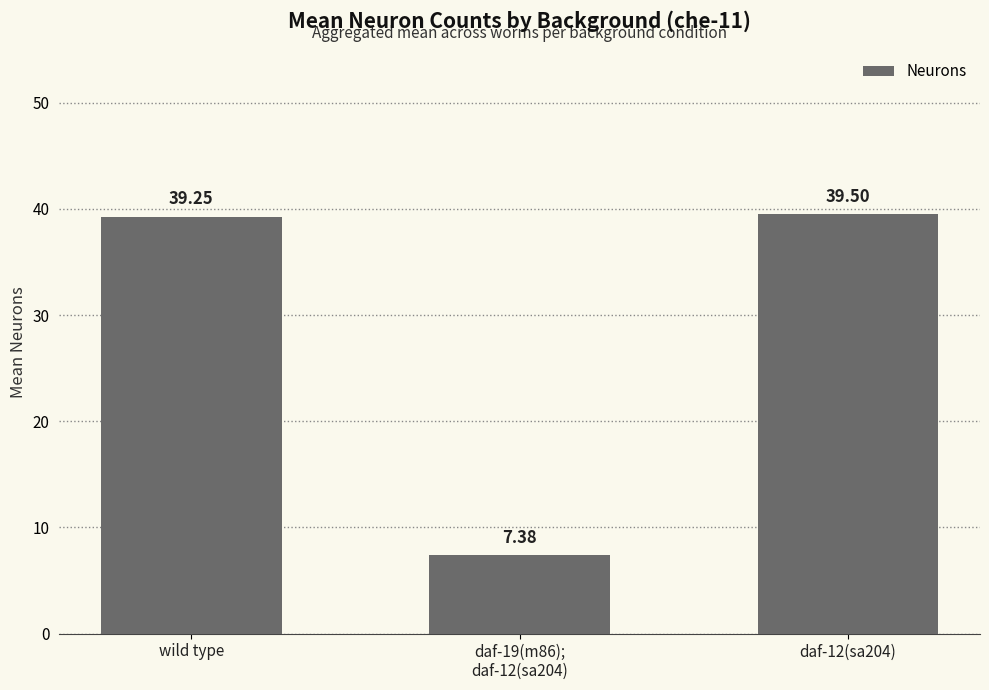

Does the chart contain any negative values?

No